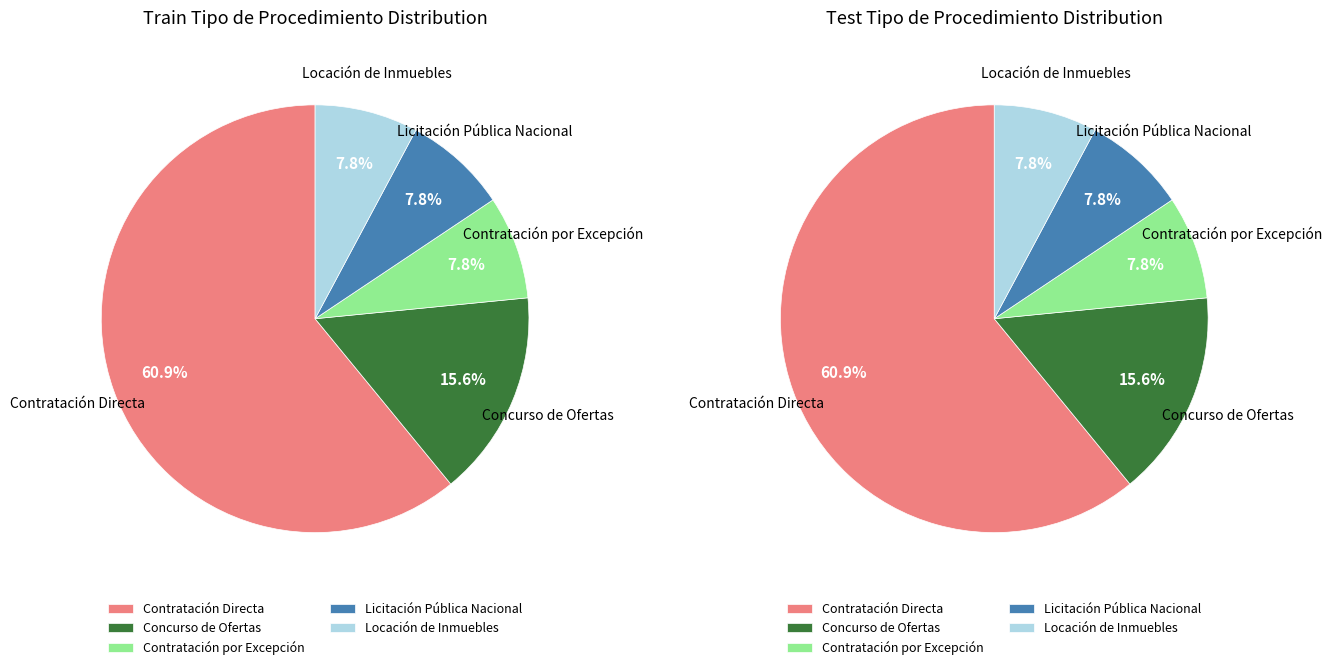

Which category has the biggest portion of the pie?

Contratación Directa